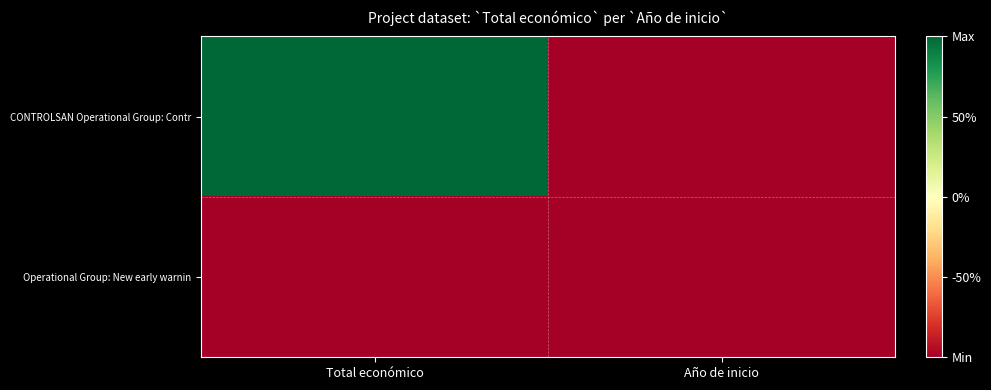

What is the maximum value shown in the chart?

1